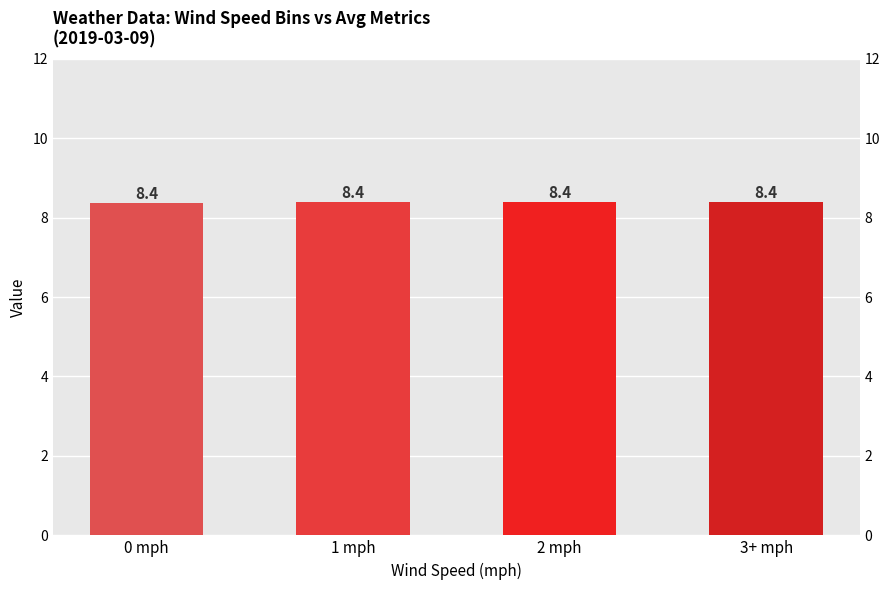

True or false: the data shows 8.4 at 2 mph.

True